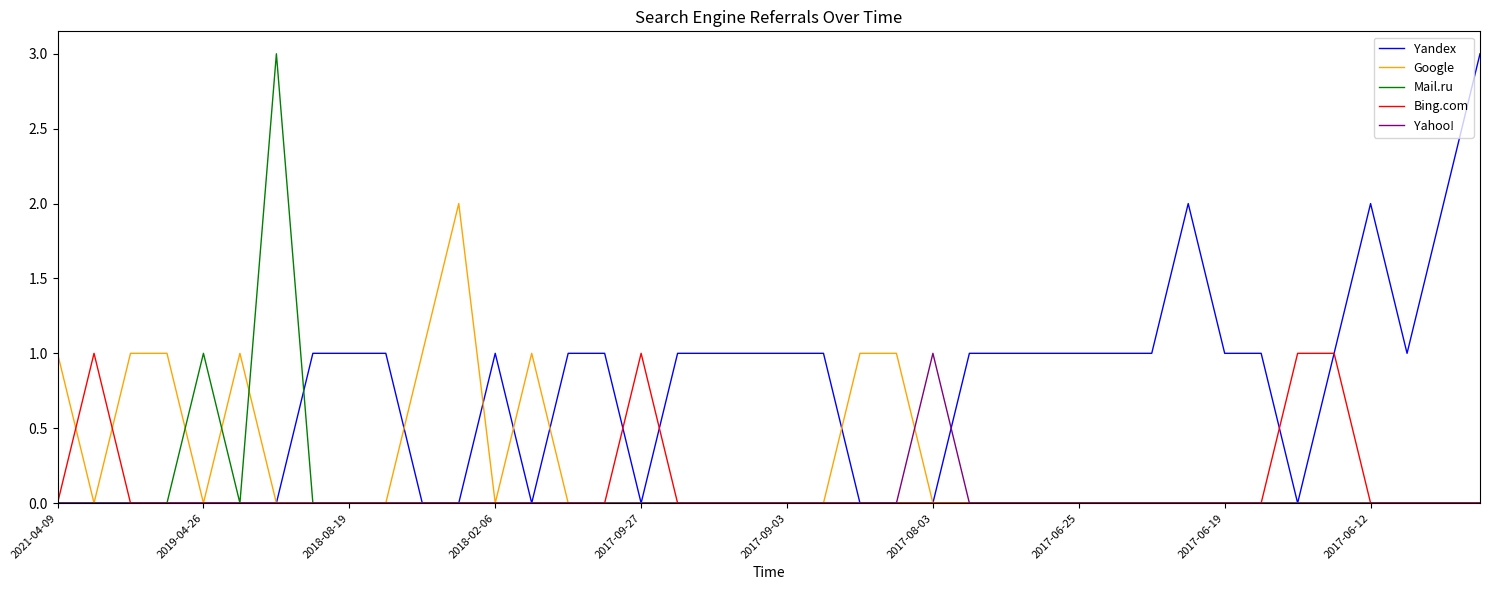

Reading right to left, transcribe all the data shown in this chart.

Yandex: 3	2	1	2	1	0	1	1	2	1	1	1	1	1	1	0	0	0	1	1	1	1	1	0	1	1	0	1	0	0	1	1	1	0	0	0	0	0	0	0
Google: 0	0	0	0	0	0	0	0	0	0	0	0	0	0	0	0	1	1	0	0	0	0	0	0	0	0	1	0	2	1	0	0	0	0	1	0	1	1	0	1
Mail.ru: 0	0	0	0	0	0	0	0	0	0	0	0	0	0	0	0	0	0	0	0	0	0	0	0	0	0	0	0	0	0	0	0	0	3	0	1	0	0	0	0
Bing.com: 0	0	0	0	1	1	0	0	0	0	0	0	0	0	0	0	0	0	0	0	0	0	0	1	0	0	0	0	0	0	0	0	0	0	0	0	0	0	1	0
Yahoo!: 0	0	0	0	0	0	0	0	0	0	0	0	0	0	0	1	0	0	0	0	0	0	0	0	0	0	0	0	0	0	0	0	0	0	0	0	0	0	0	0